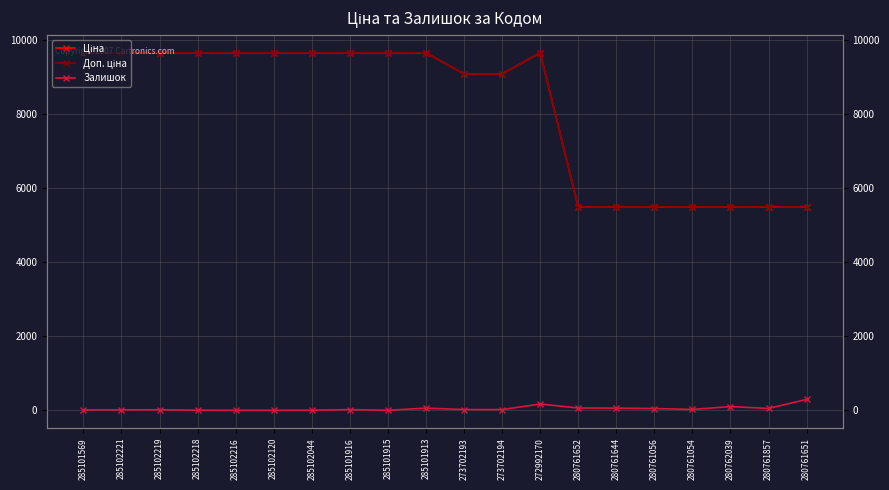

What is the difference between the second highest and minimum values in the Доп. ціна series?

4167.4